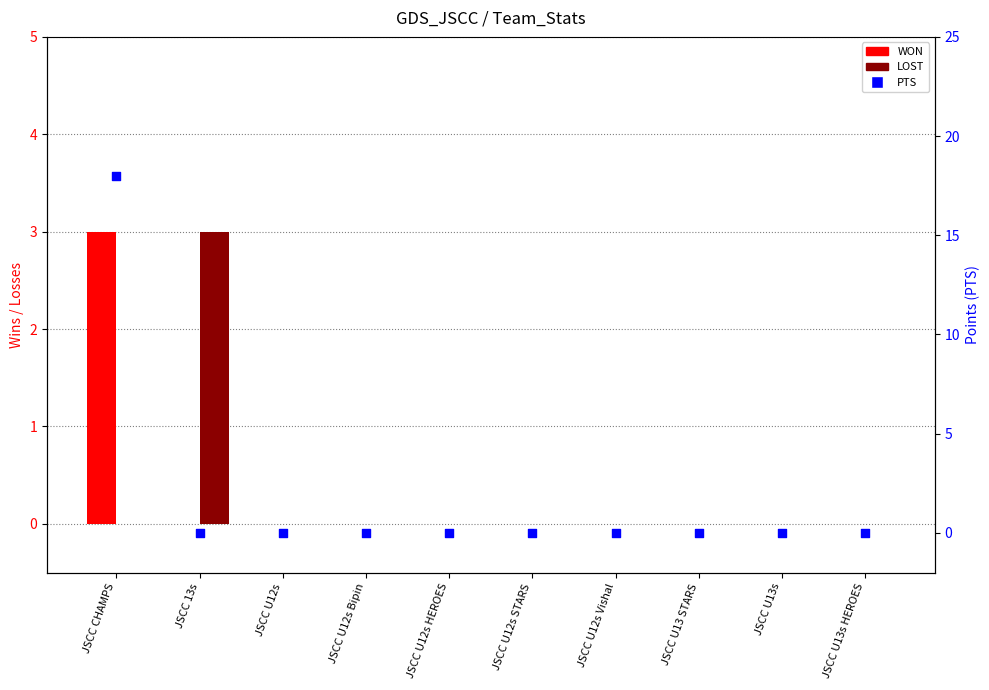

Which series has the largest total across all categories?

PTS